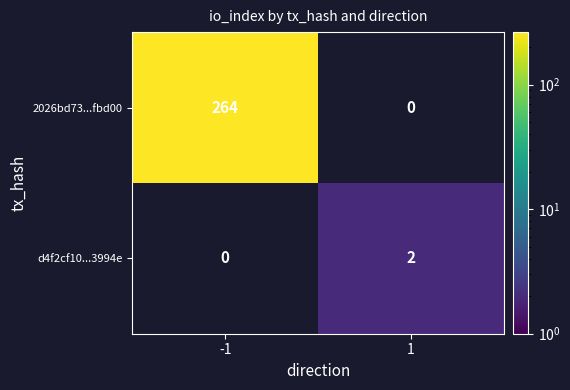

Is it true that d4f2cf10...3994e equals 2 at 1?

True